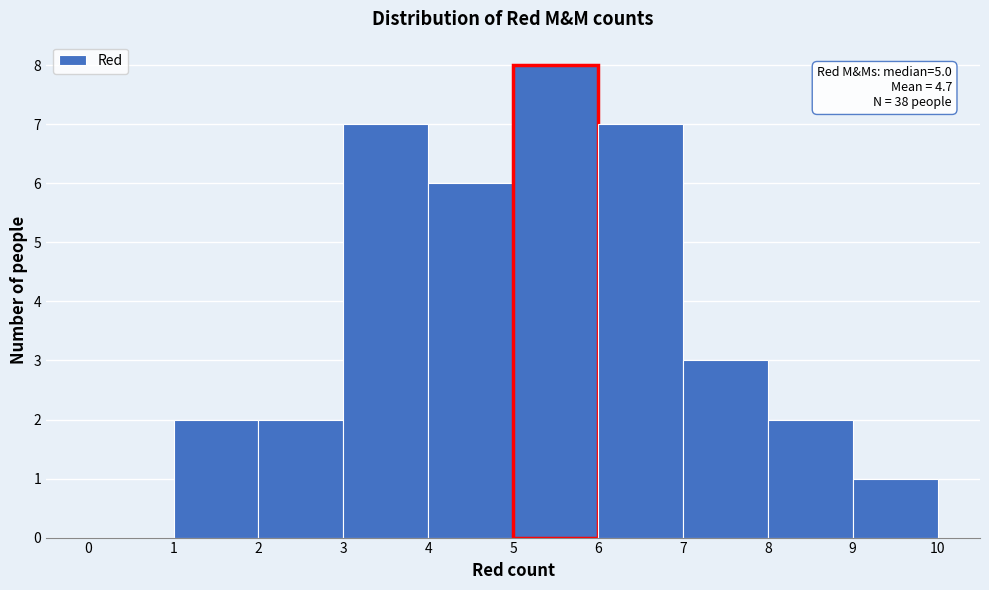

Which range on the x-axis has the tallest bar?

5 to 6